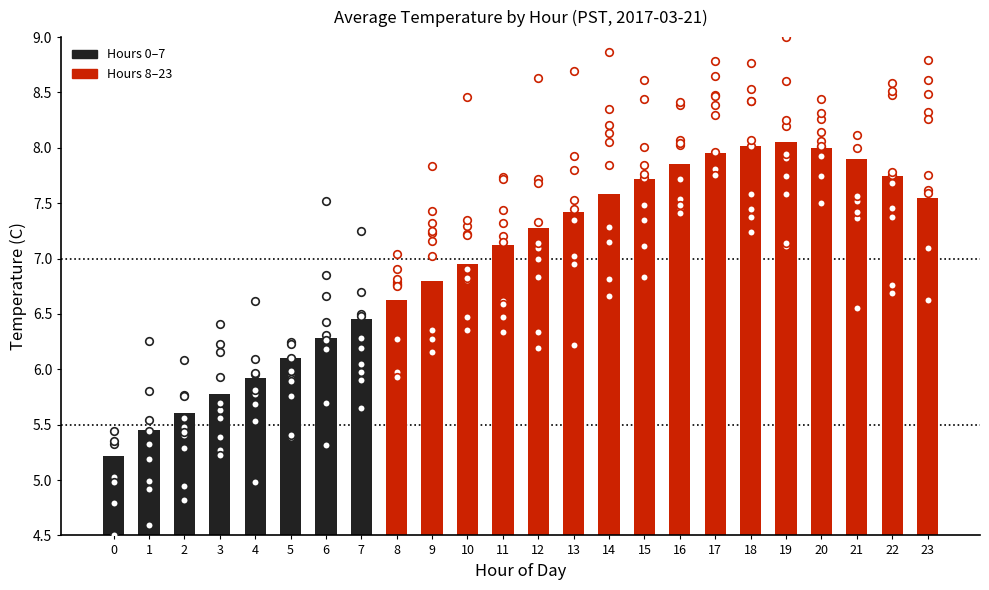

Between 19 and 1, which is larger?

19